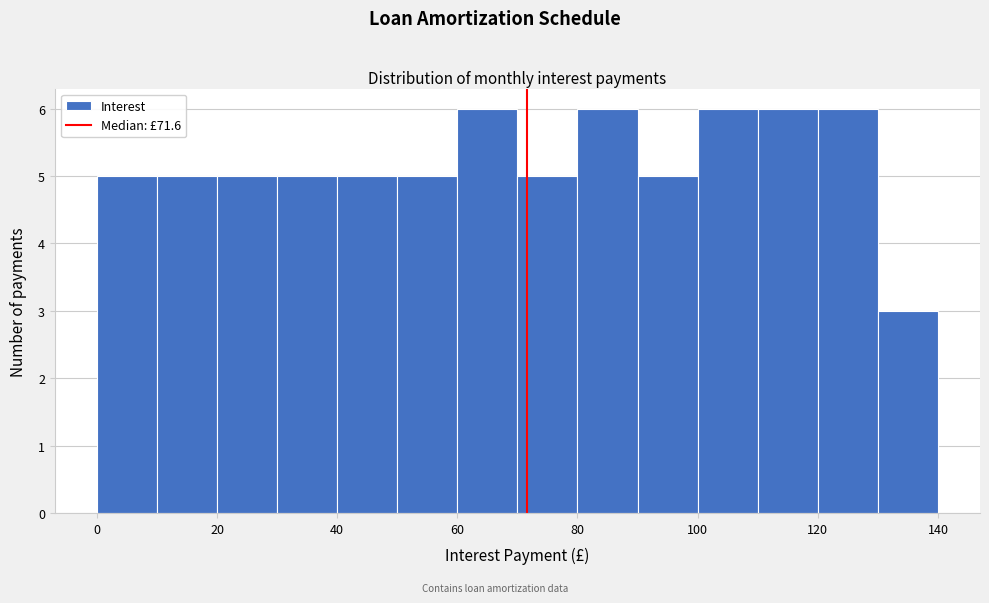

Reading left to right, list every bar in this chart as the range it spans on the x-axis followed by its height. The values are not printed on the chart, so give them approximately, as read against the axis.

0 to 10: 5
10 to 20: 5
20 to 30: 5
30 to 40: 5
40 to 50: 5
50 to 60: 5
60 to 70: 6
70 to 80: 5
80 to 90: 6
90 to 100: 5
100 to 110: 6
110 to 120: 6
120 to 130: 6
130 to 140: 3